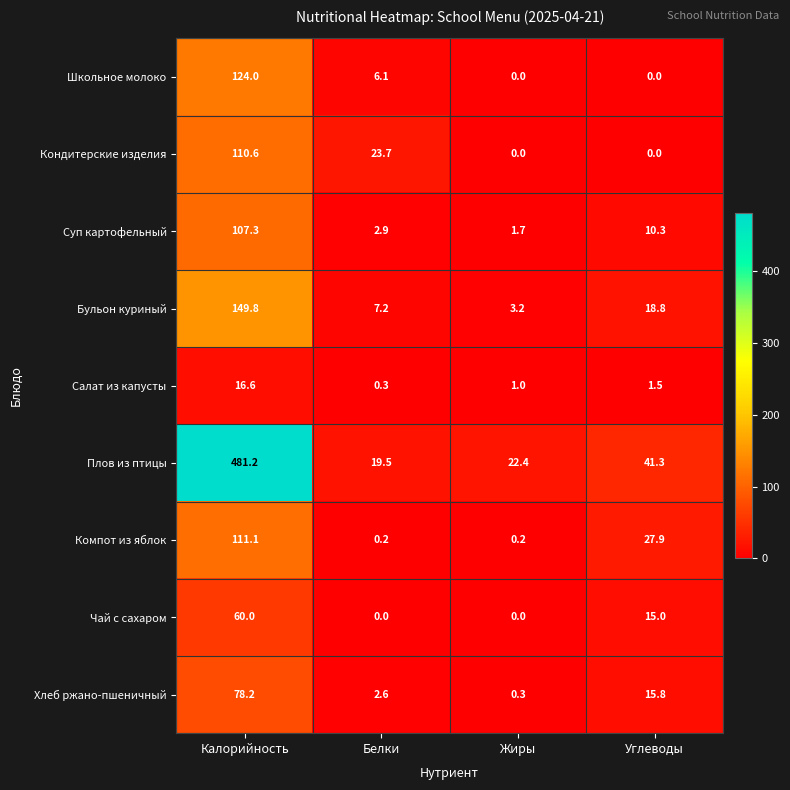

How many categories are shown in the chart?

4